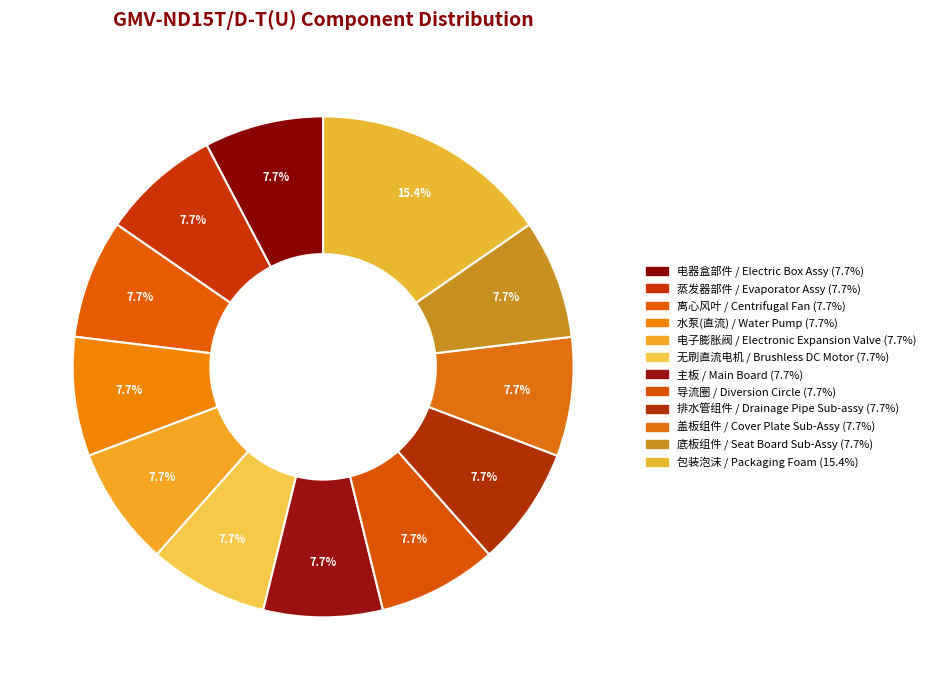

How many segments does this pie chart have?

12